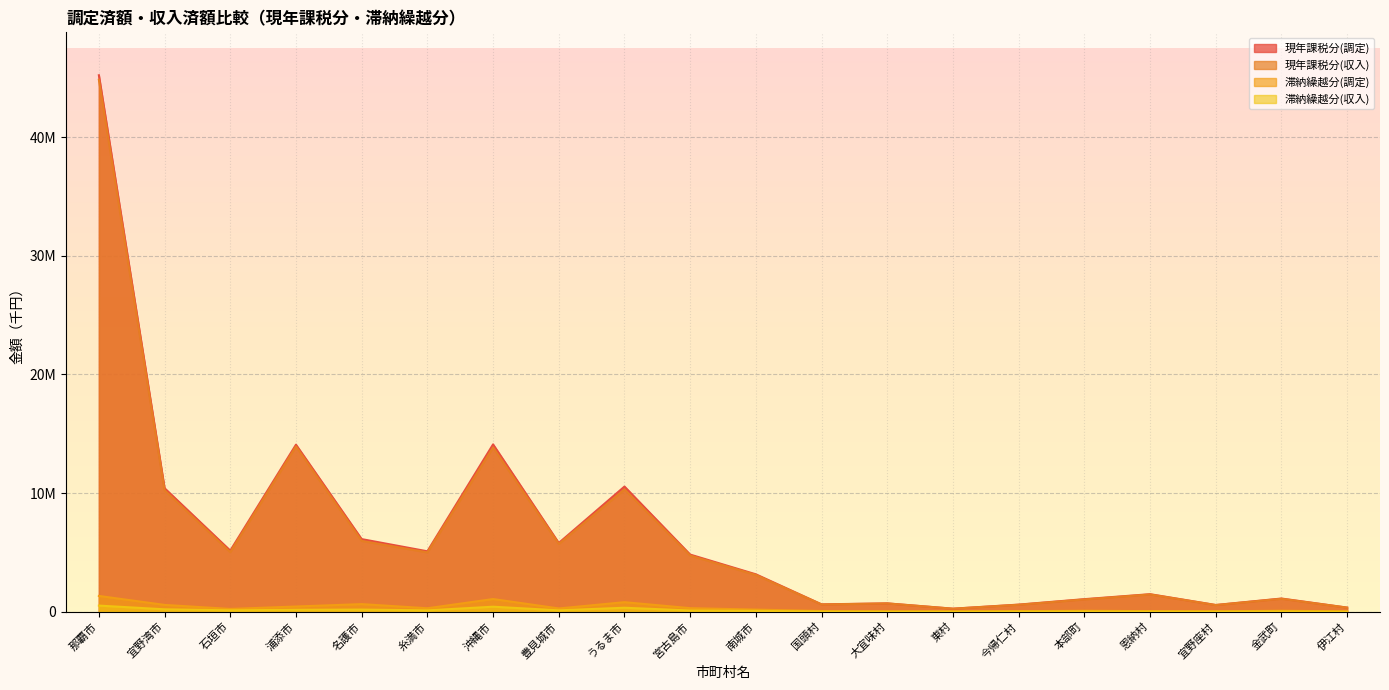

In 滞納繰越分(調定), how many points are lower than both neighbors (excluding endpoints)?

5